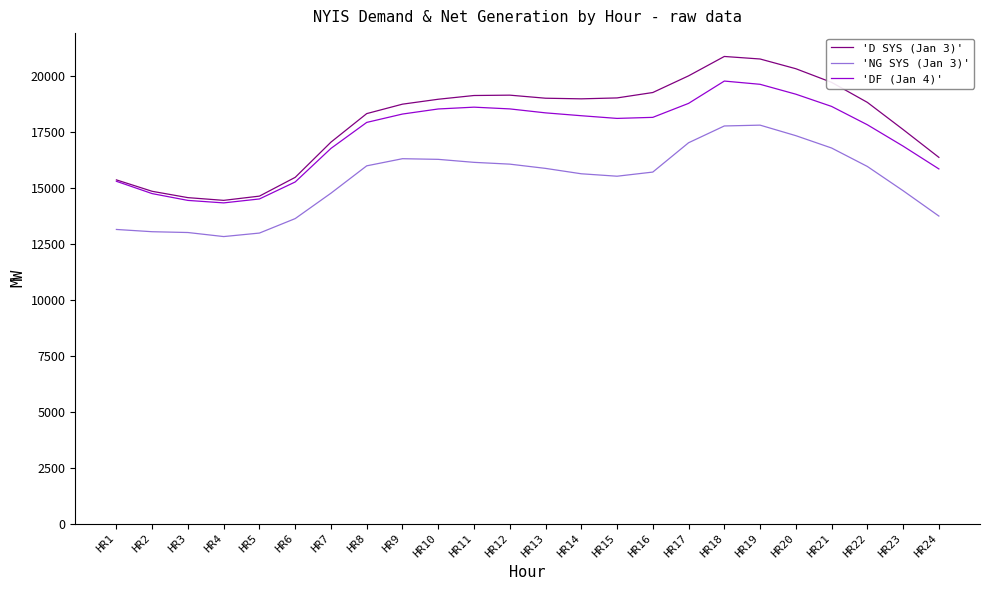

List the series in order of their overall mean, lowest first.

'NG SYS (Jan 3)', 'DF (Jan 4)', 'D SYS (Jan 3)'